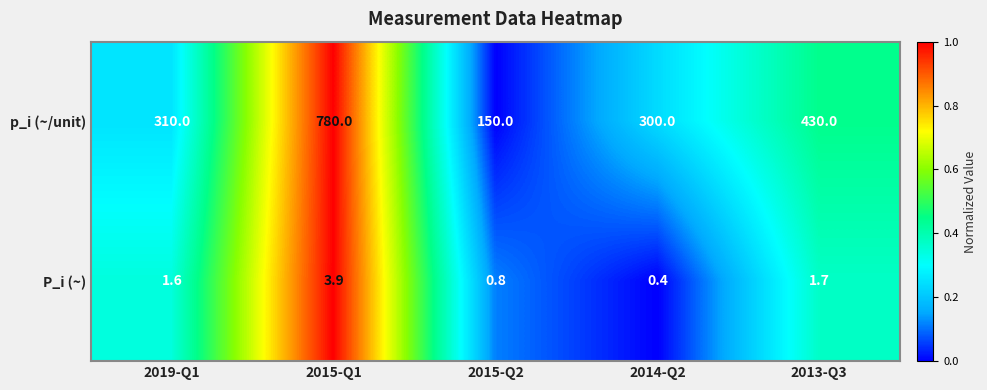

At how many categories does at least one series exceed 0?

5